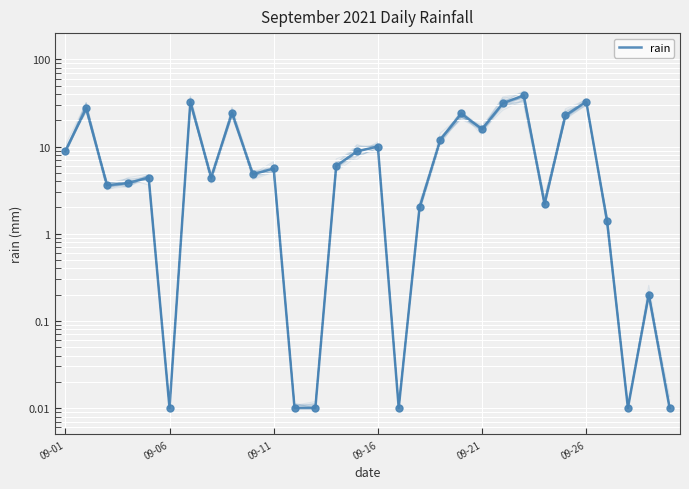

What is the change in value from 12 to 13?

+6.0